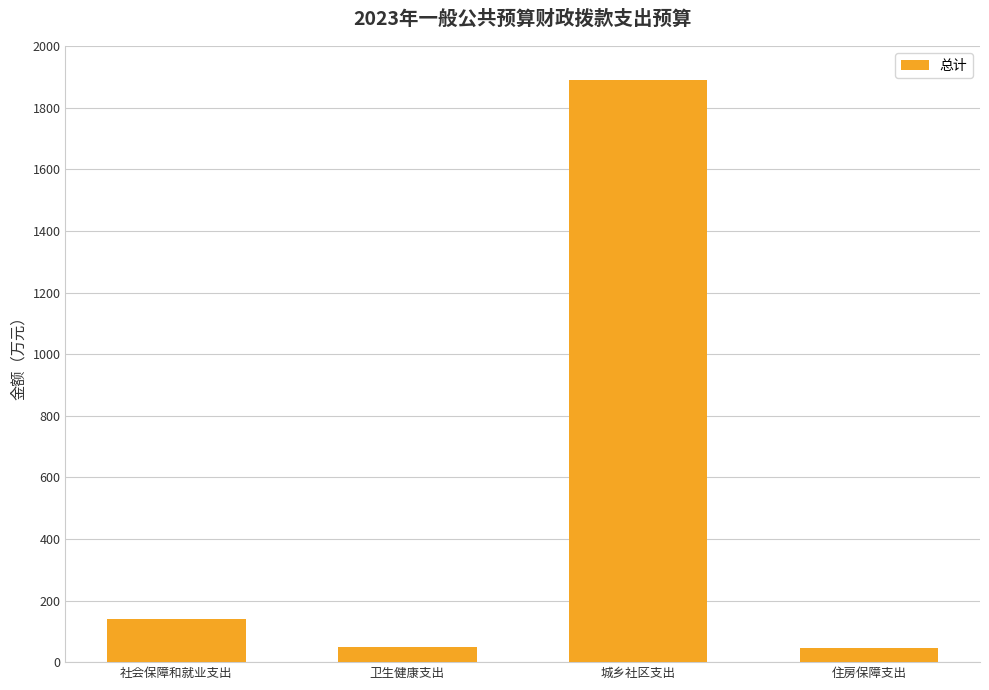

Does the chart contain stacked bars?

No